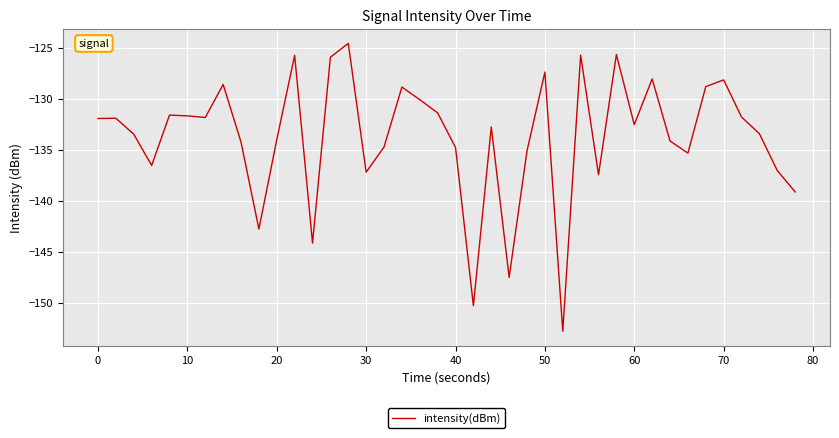

What is the difference between the second highest and second lowest values?

24.6